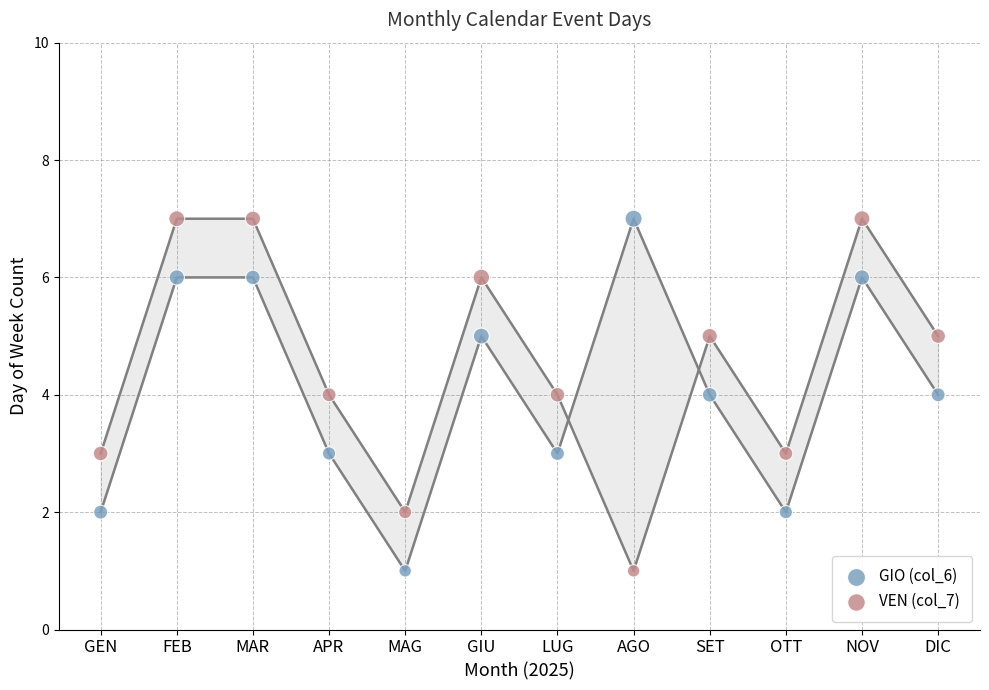

Across all data points, what is the range of Y values (max minus min)?

6